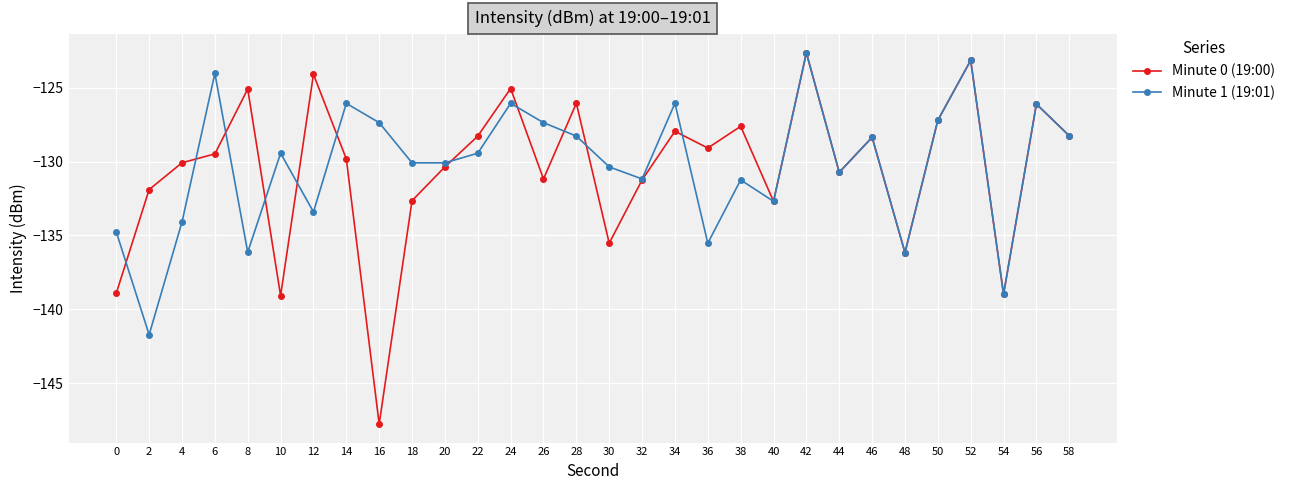

Rank the series at 12 from highest to lowest value.

Minute 0 (19:00), Minute 1 (19:01)